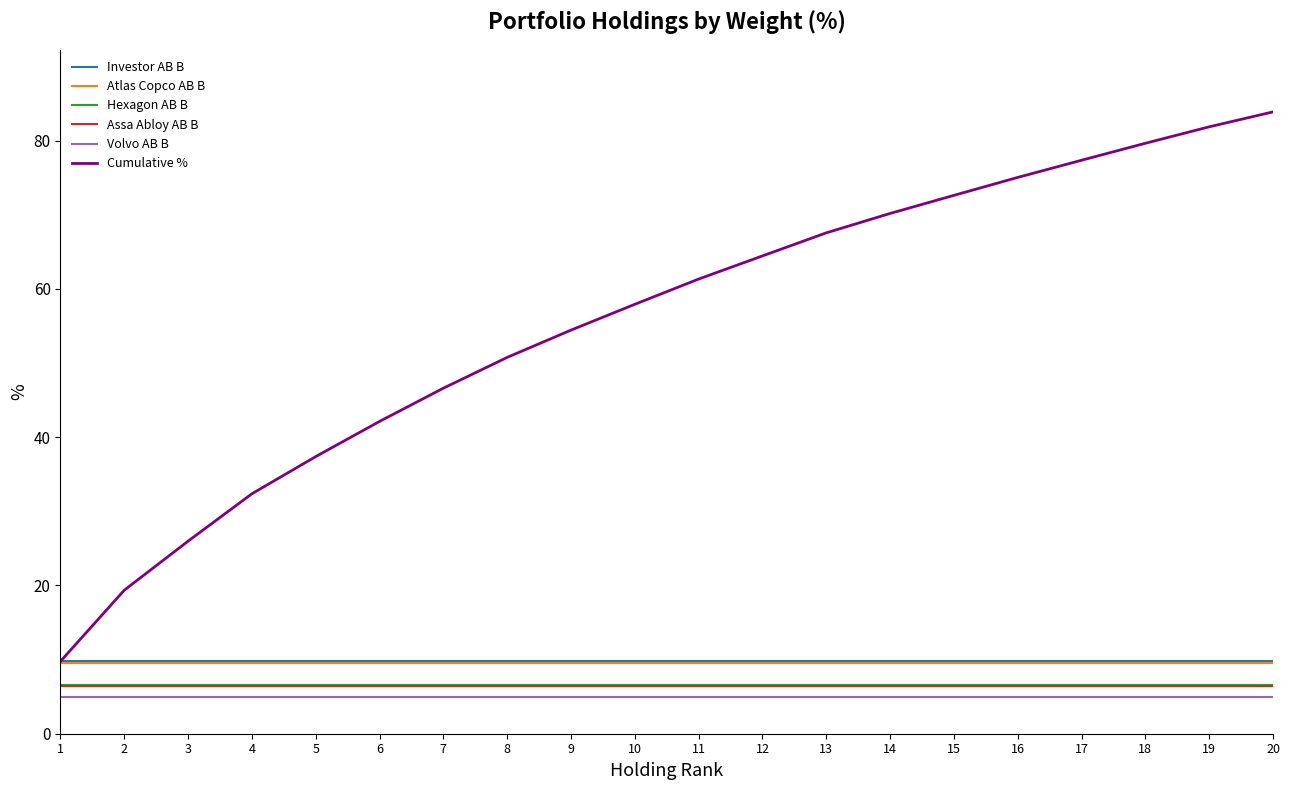

What is the total value across all series at 3?

63.4